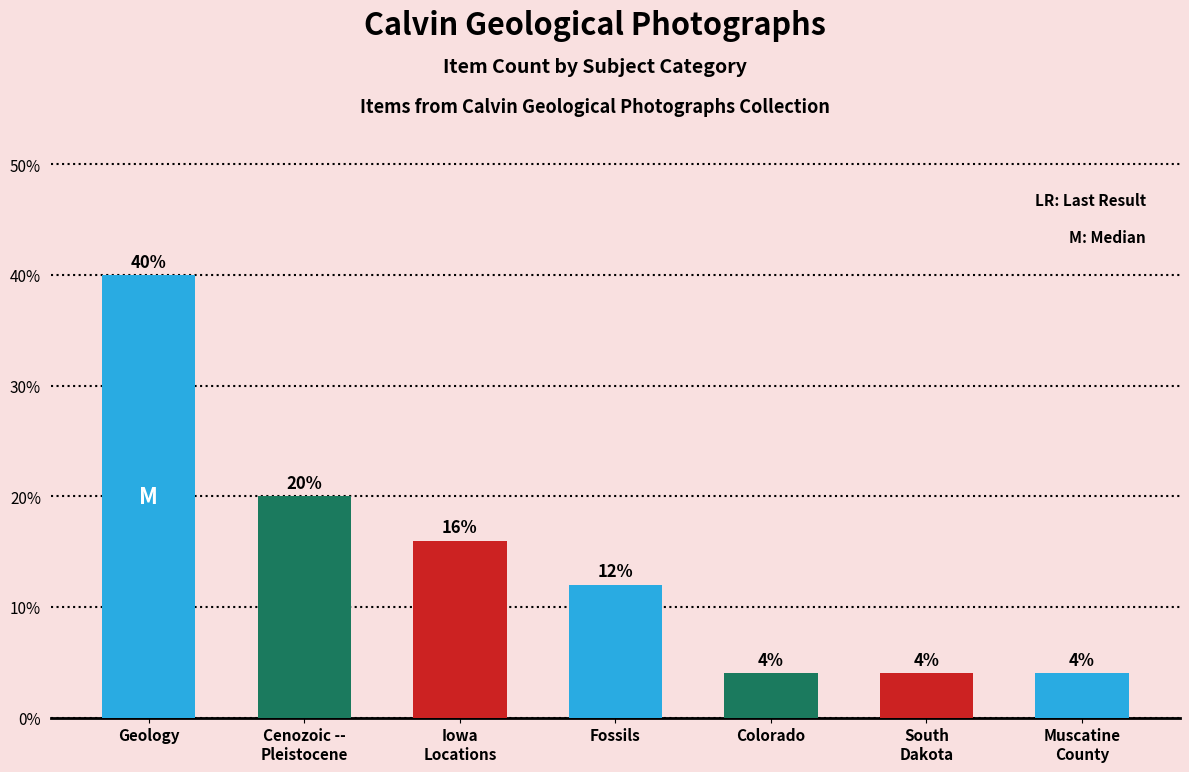

What is the sum of the values at Muscatine
County and Fossils?

16